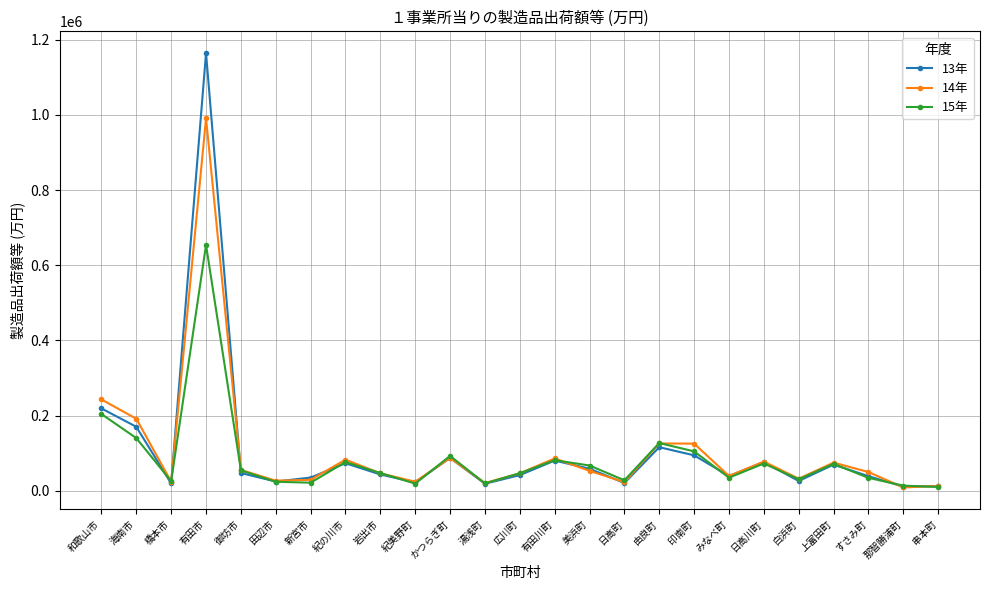

The value of 15年 at 由良町 is 193117.9. True or false?

False